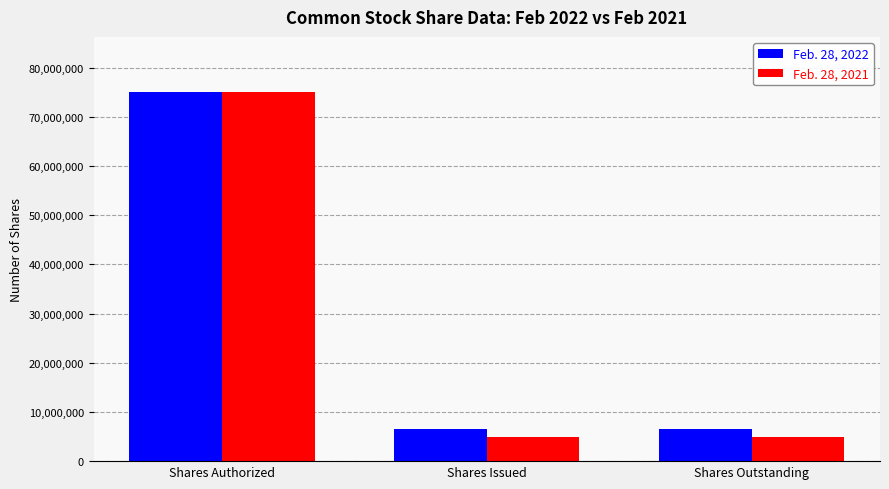

At which category is the sum across all series the highest?

Shares Authorized